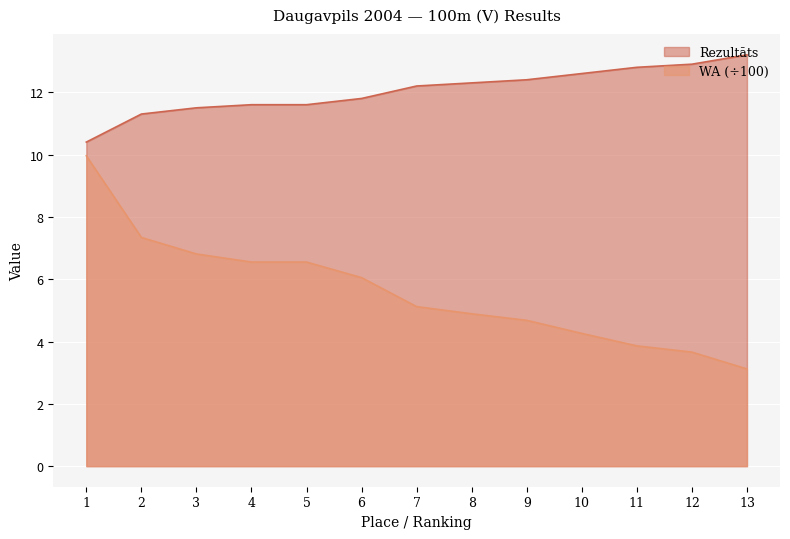

How many values in the WA series exceed 5?

7